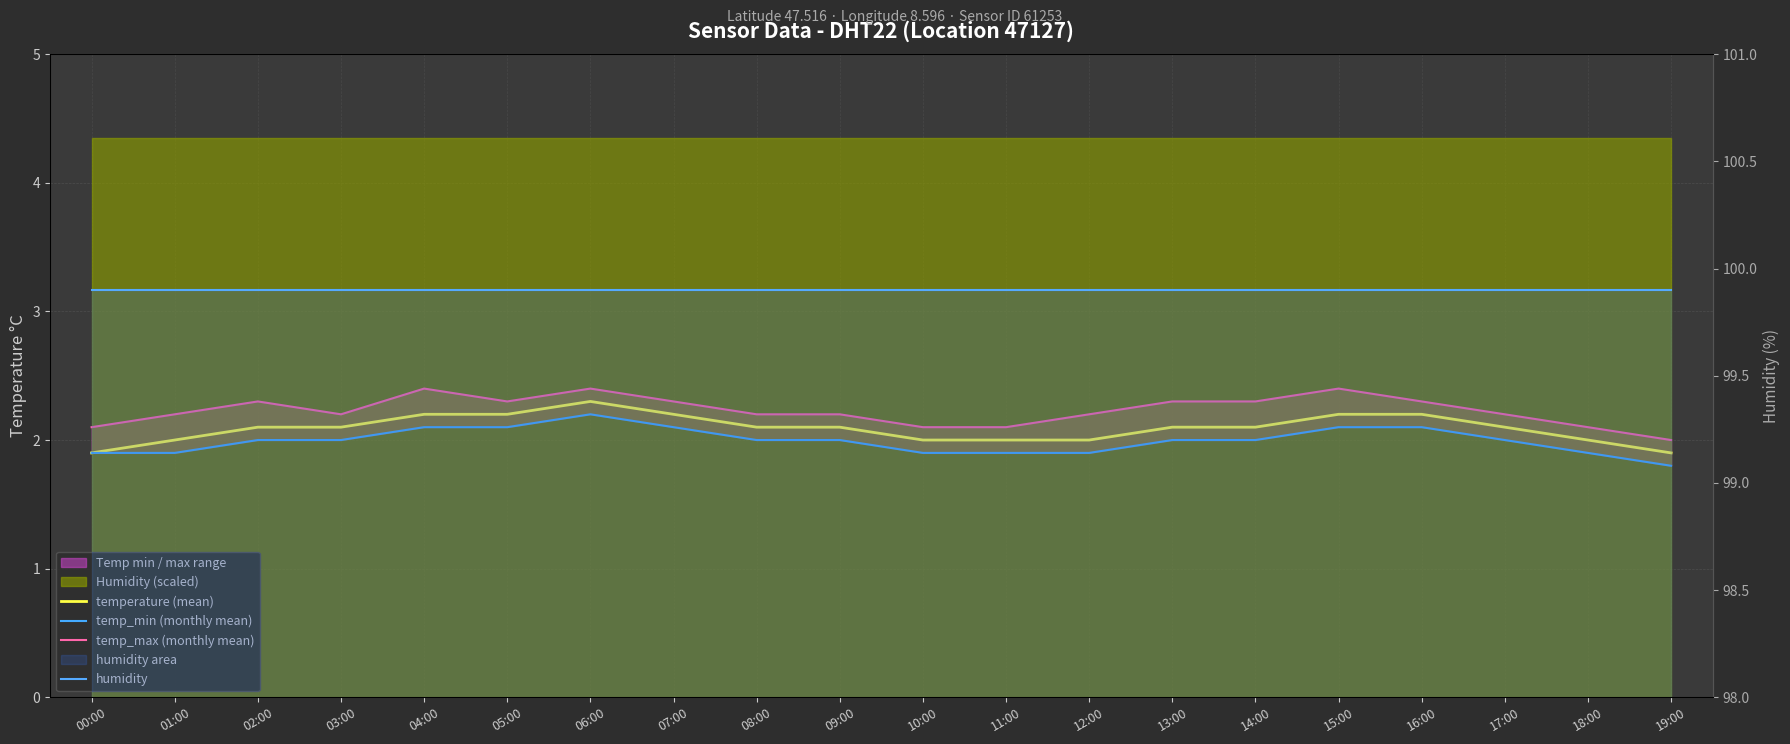

Reading left to right, what are all the values shown in this chart?

temperature (mean): 00:00=1.9	01:00=2.0	02:00=2.1	03:00=2.1	04:00=2.2	05:00=2.2	06:00=2.3	07:00=2.2	08:00=2.1	09:00=2.1	10:00=2.0	11:00=2.0	12:00=2.0	13:00=2.1	14:00=2.1	15:00=2.2	16:00=2.2	17:00=2.1	18:00=2.0	19:00=1.9
temp_min (monthly mean): 00:00=1.9	01:00=1.9	02:00=2.0	03:00=2.0	04:00=2.1	05:00=2.1	06:00=2.2	07:00=2.1	08:00=2.0	09:00=2.0	10:00=1.9	11:00=1.9	12:00=1.9	13:00=2.0	14:00=2.0	15:00=2.1	16:00=2.1	17:00=2.0	18:00=1.9	19:00=1.8
temp_max (monthly mean): 00:00=2.1	01:00=2.2	02:00=2.3	03:00=2.2	04:00=2.4	05:00=2.3	06:00=2.4	07:00=2.3	08:00=2.2	09:00=2.2	10:00=2.1	11:00=2.1	12:00=2.2	13:00=2.3	14:00=2.3	15:00=2.4	16:00=2.3	17:00=2.2	18:00=2.1	19:00=2.0
humidity: 00:00=99.9	01:00=99.9	02:00=99.9	03:00=99.9	04:00=99.9	05:00=99.9	06:00=99.9	07:00=99.9	08:00=99.9	09:00=99.9	10:00=99.9	11:00=99.9	12:00=99.9	13:00=99.9	14:00=99.9	15:00=99.9	16:00=99.9	17:00=99.9	18:00=99.9	19:00=99.9